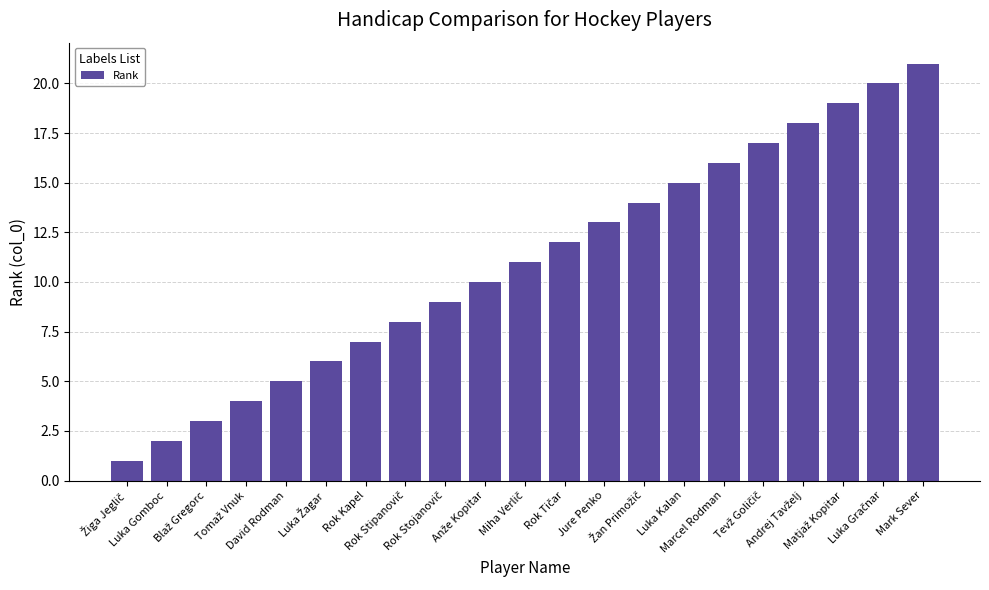

What position from the left is Rok Kapel?

7